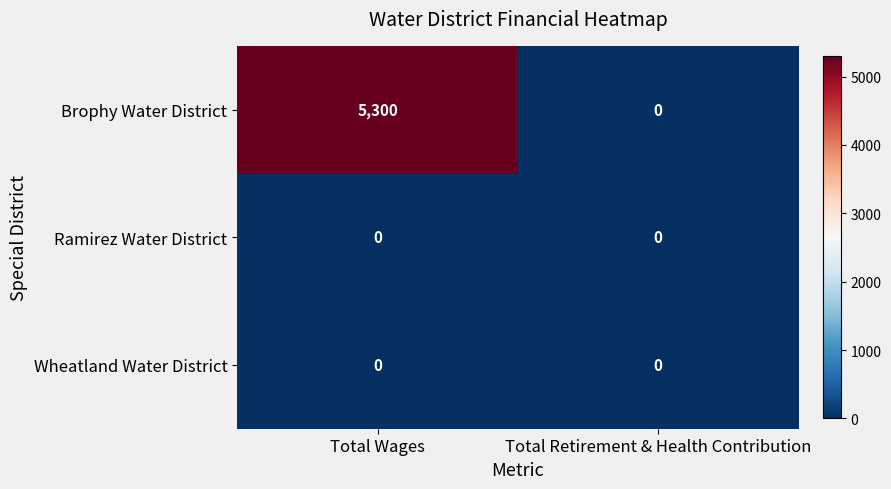

List the labels in order of Brophy Water District value, largest first.

Total Wages, Total Retirement & Health Contribution